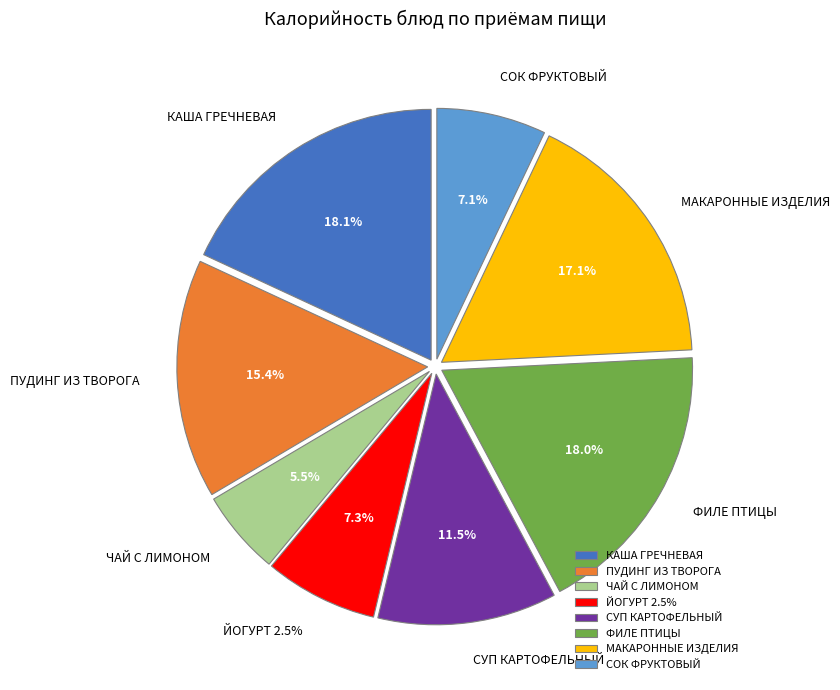

Between МАКАРОННЫЕ ИЗДЕЛИЯ and ЧАЙ С ЛИМОНОМ, which is larger?

МАКАРОННЫЕ ИЗДЕЛИЯ